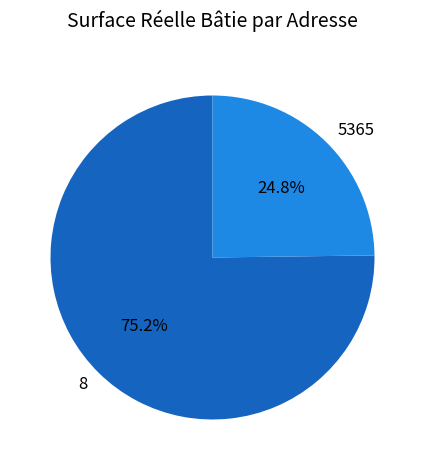

Does any single category account for the majority?

Yes